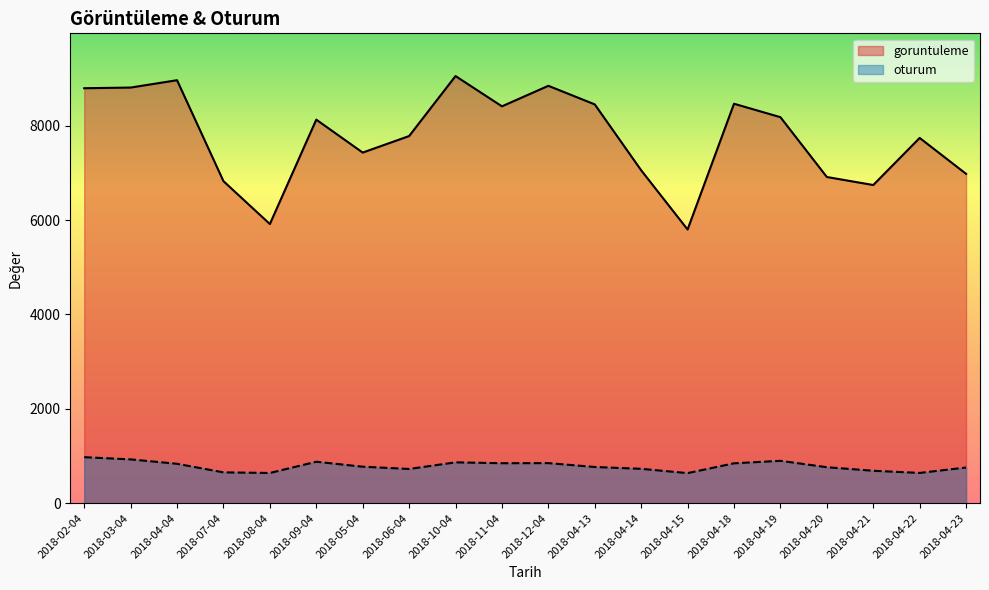

At how many categories does at least one series exceed 8856?

2